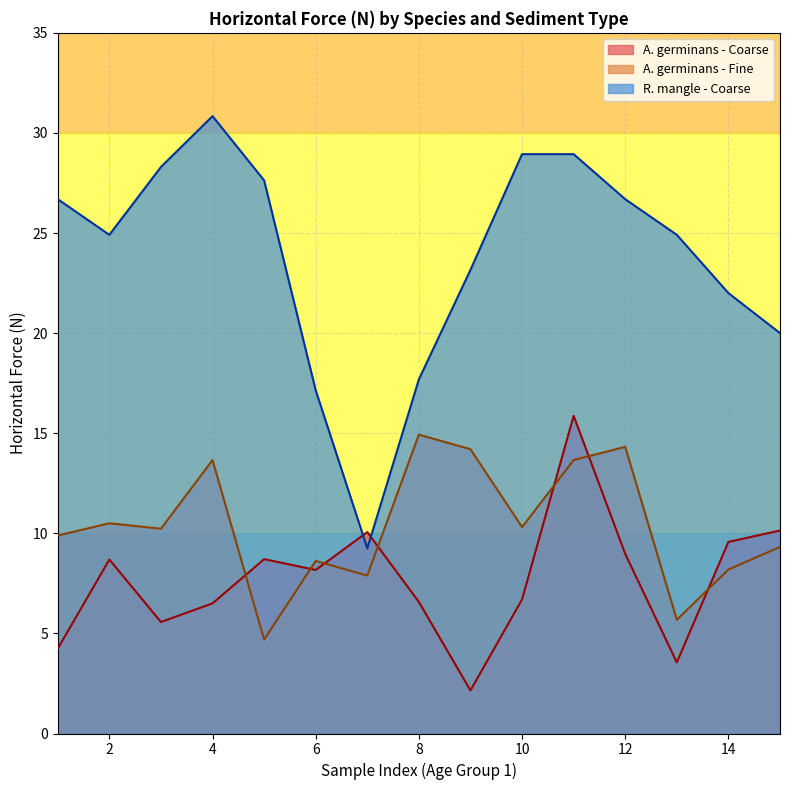

Is it true that A. germinans - Fine equals 10.2 at 3?

True